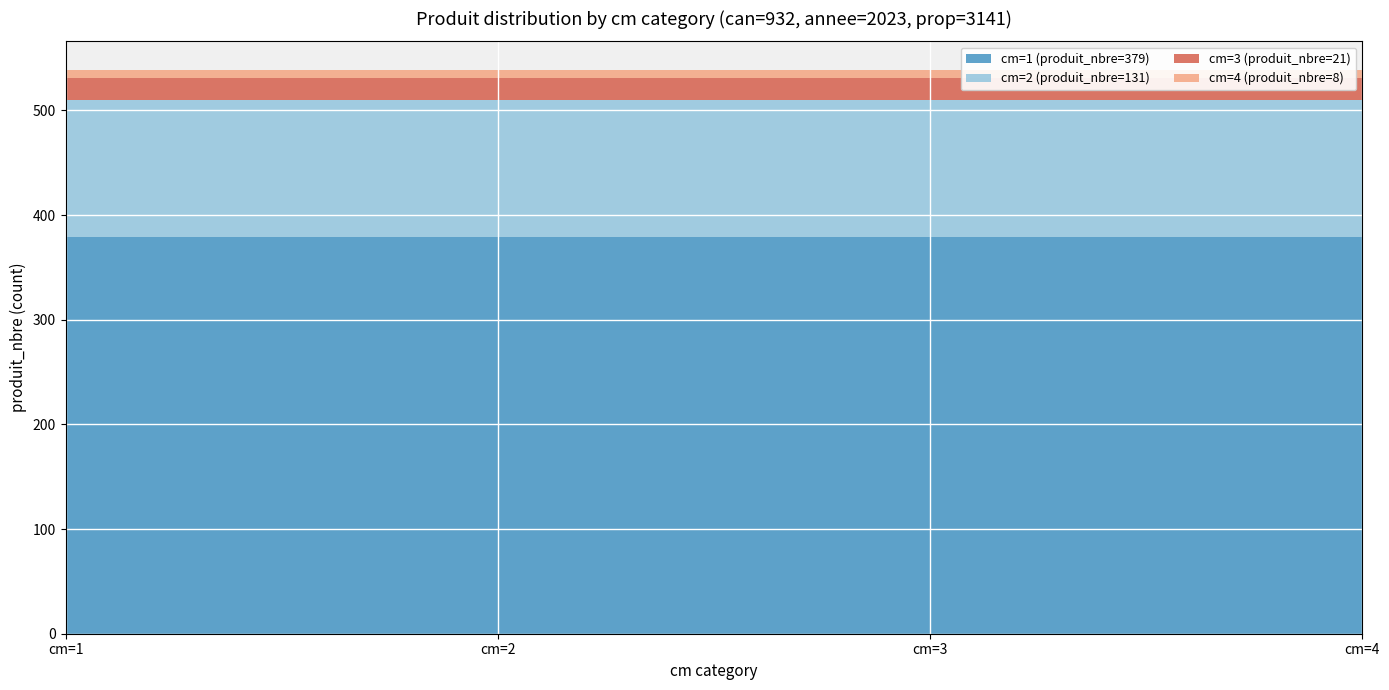

Reading left to right, extract all data points from this chart.

cm=1 (produit_nbre=379): 379	379	379	379
cm=2 (produit_nbre=131): 131	131	131	131
cm=3 (produit_nbre=21): 21	21	21	21
cm=4 (produit_nbre=8): 8	8	8	8